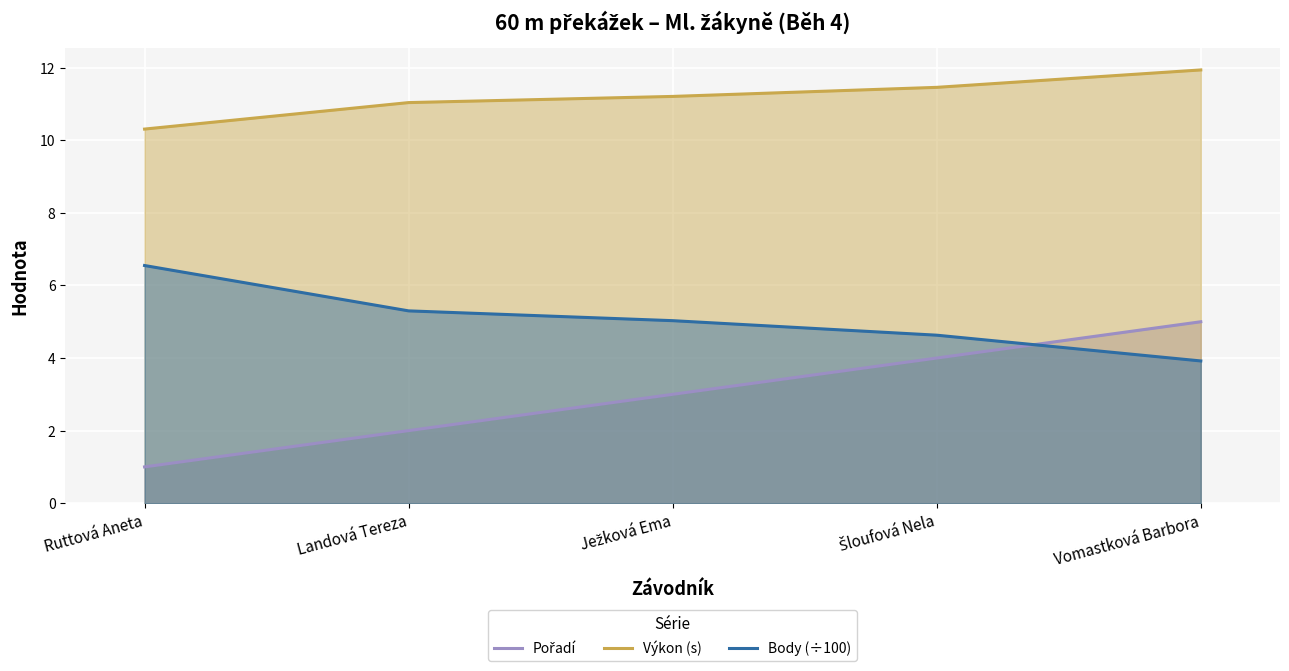

What is the average value of the Pořadí series?

3.0